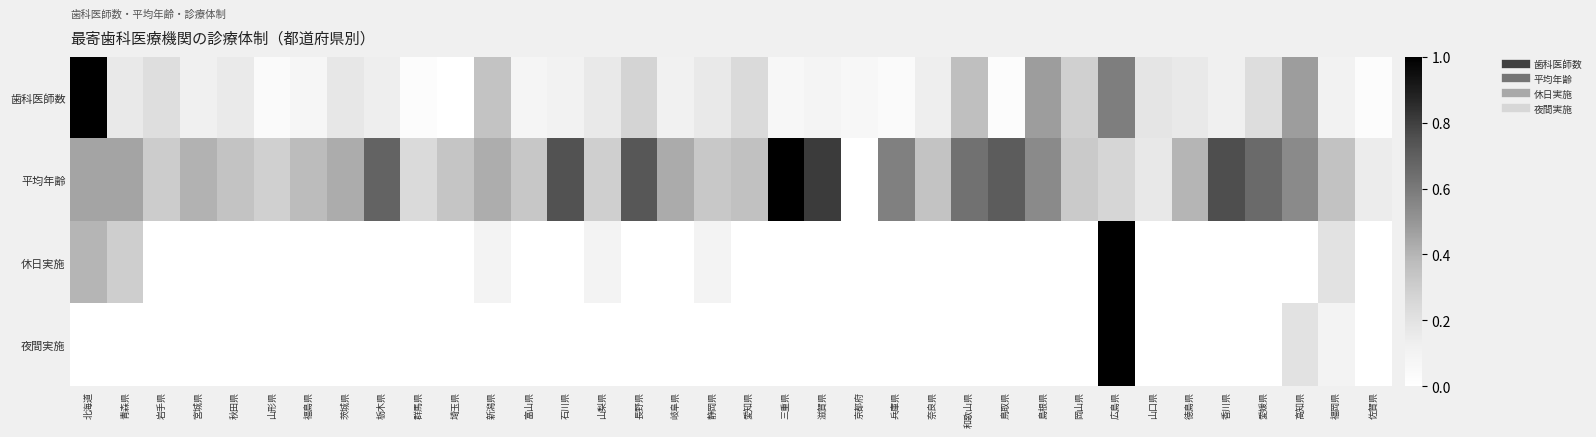

At which category is the sum across all series the highest?

広島県